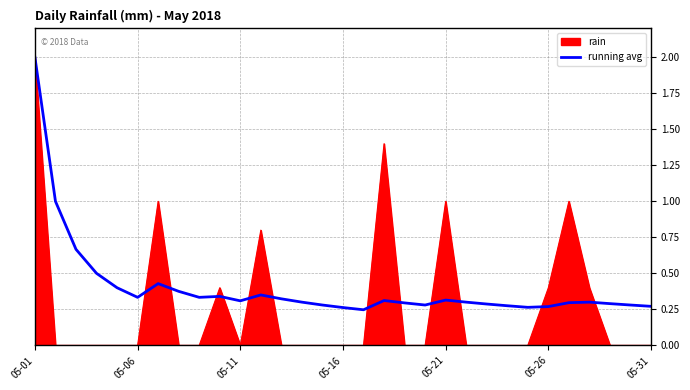

Which series has the largest total across all categories?

running avg